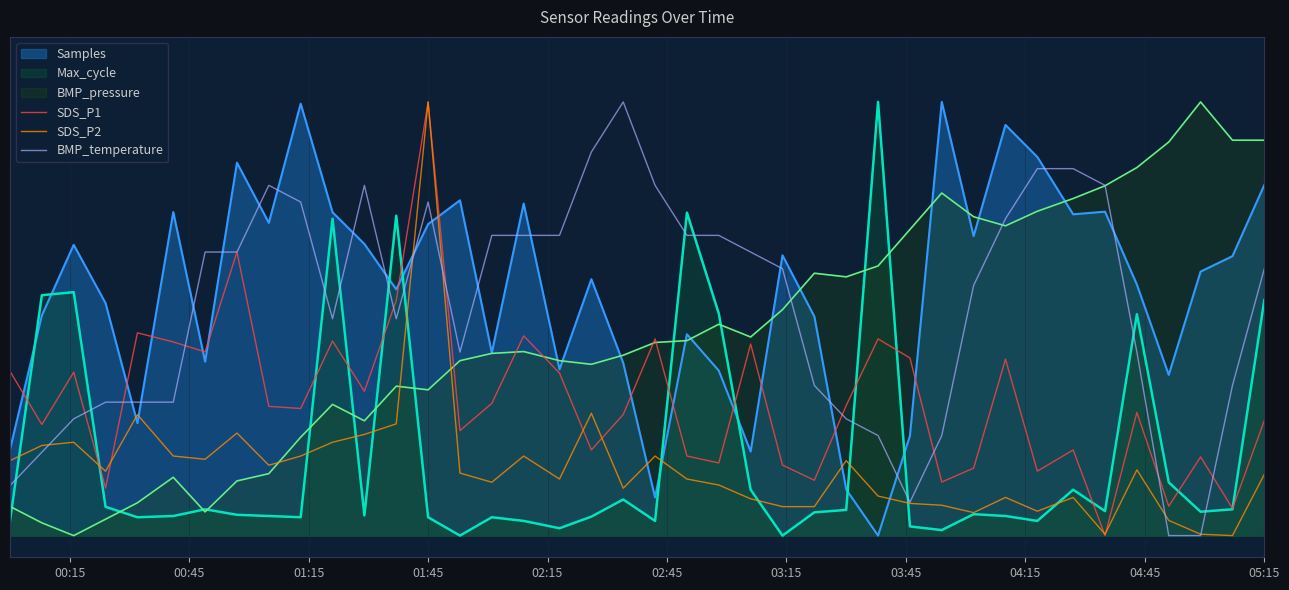

What is the value of the BMP_temperature point at the 2nd from the left?

0.2